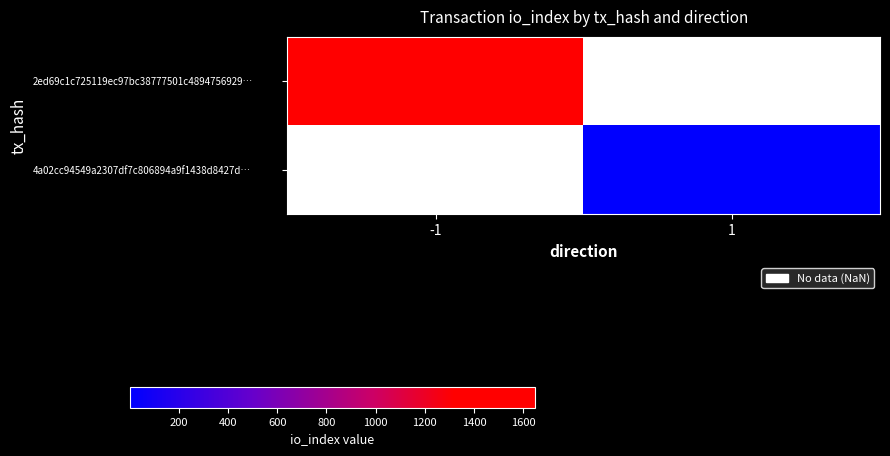

What value does the 2ed69c1c725119ec97bc38777501c4894756929… series have at -1?

1648.0